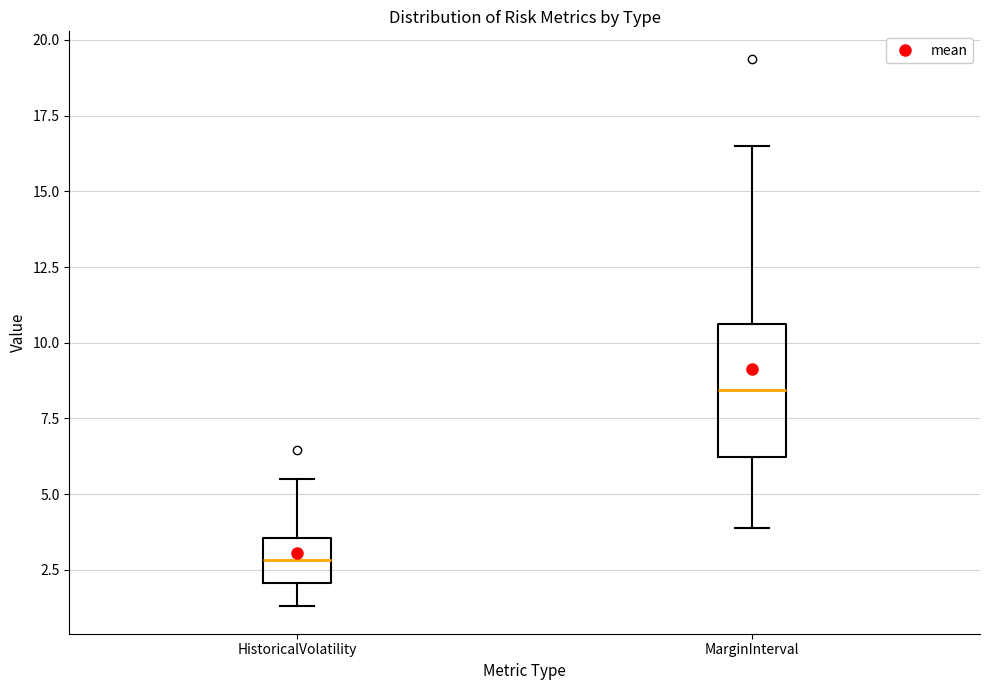

Which box's median line is the lowest?

HistoricalVolatility